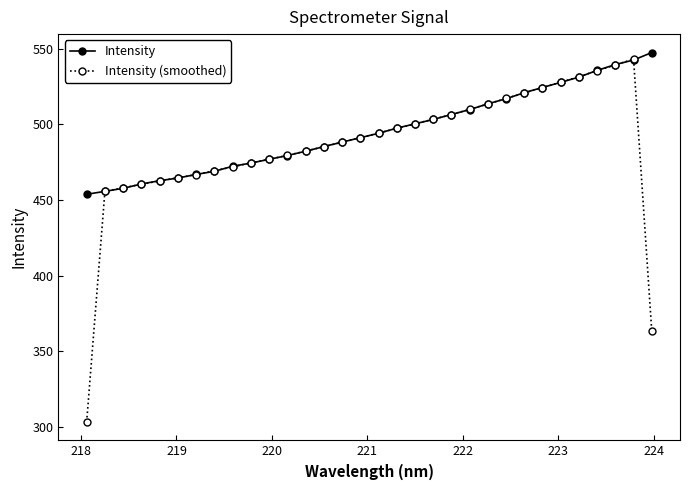

What is the highest value of the Intensity (smoothed) series?

543.3